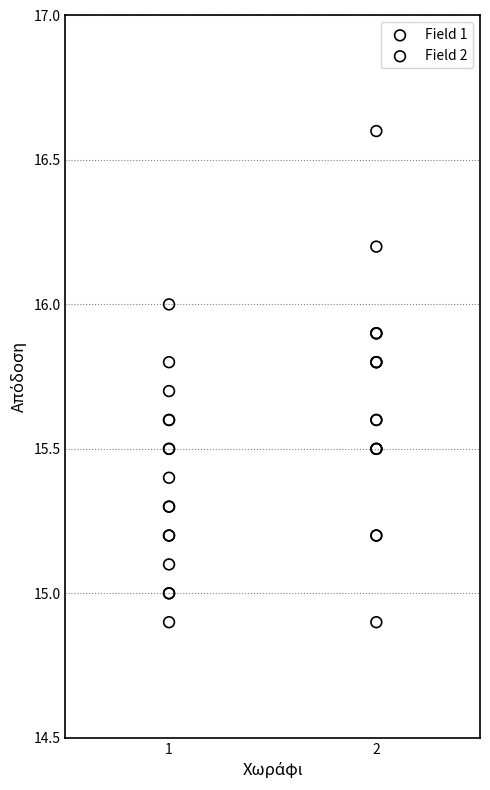

Which series has the widest spread of Y values?

Field 2